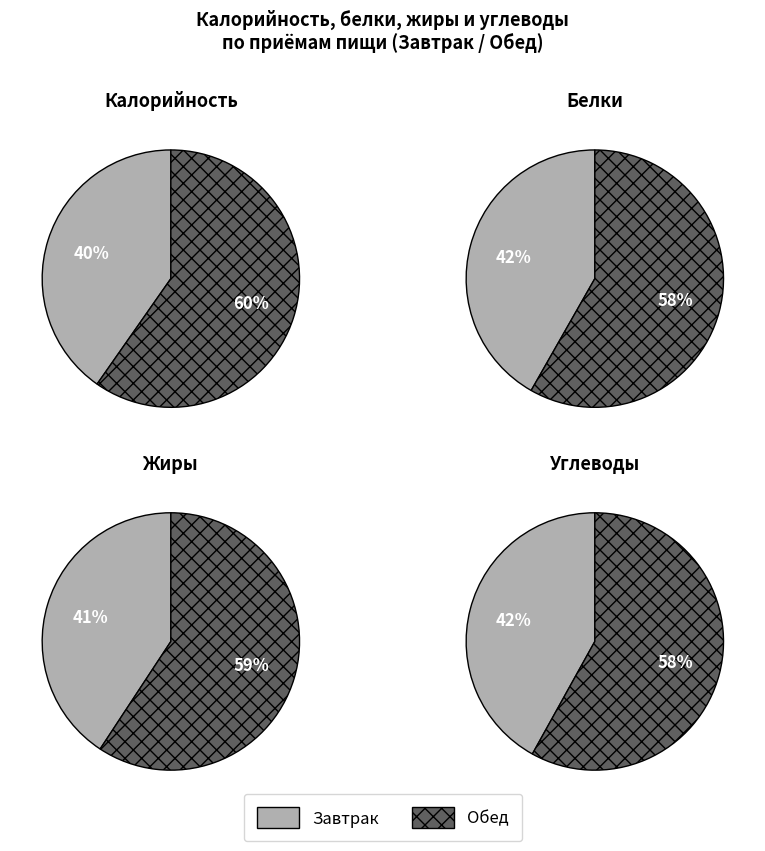

Which category has the biggest portion of the pie?

Обед